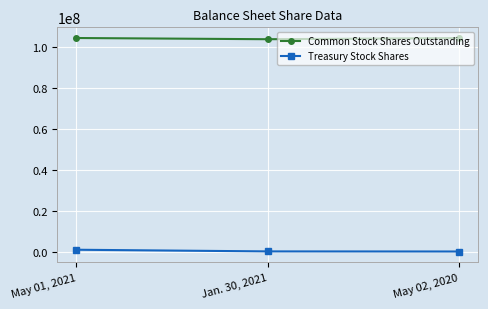

What is the maximum value for Common Stock Shares Outstanding?

104286151